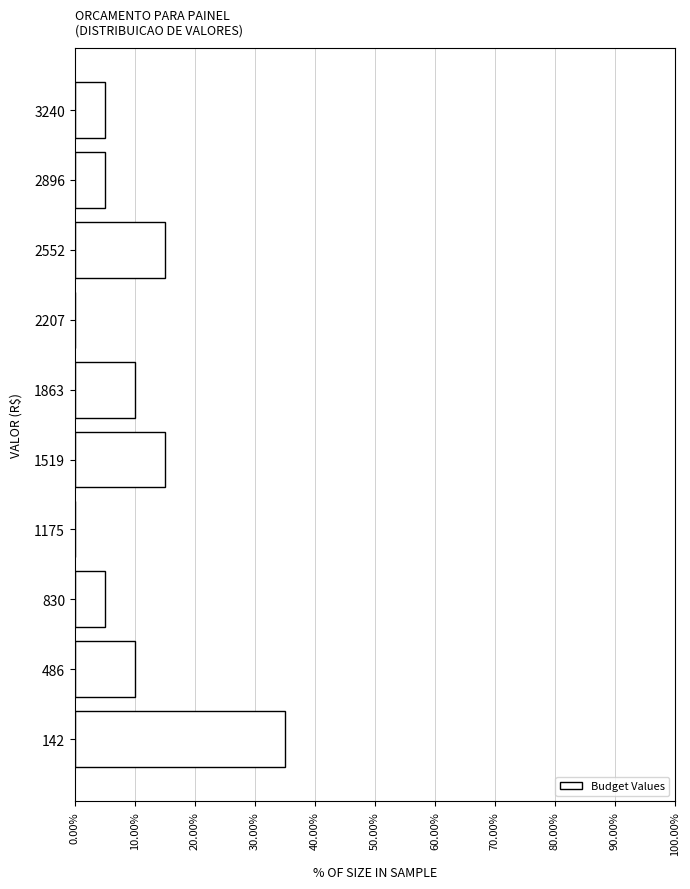

Reading bottom to top, extract all data points from this chart.

142=35	486=10	830=5	1175=0	1519=15	1863=10	2207=0	2552=15	2896=5	3240=5